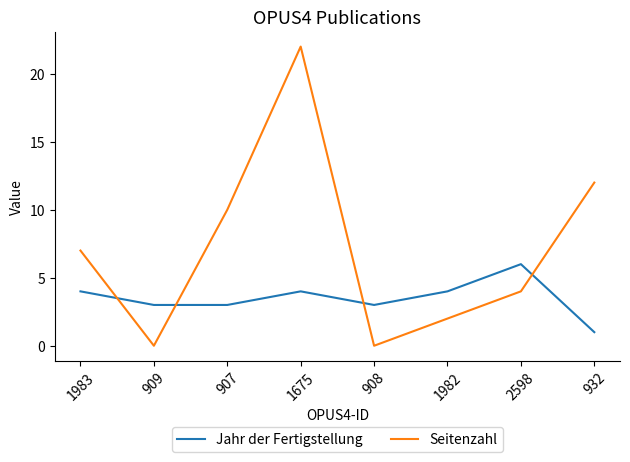

What is the sum of all Seitenzahl values?

57